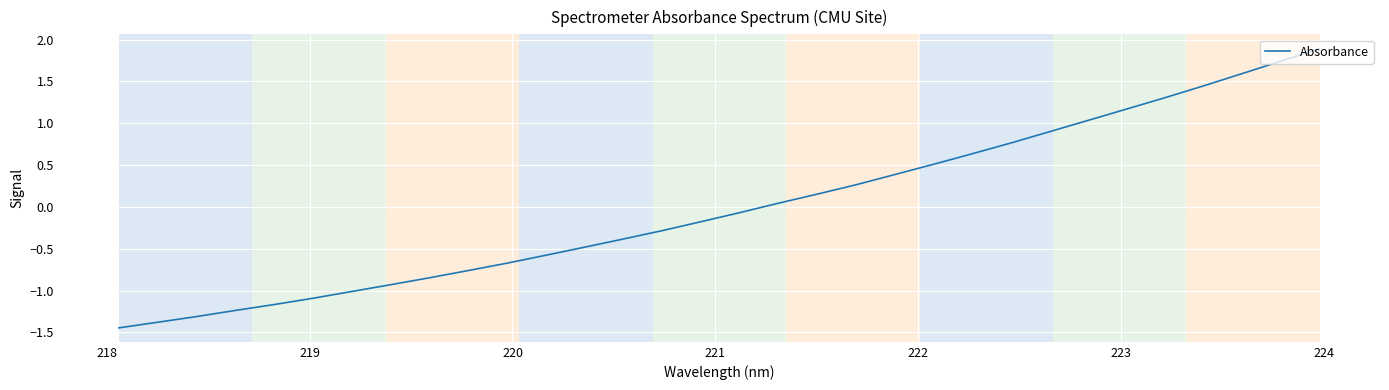

What is the greatest value displayed?

1.9